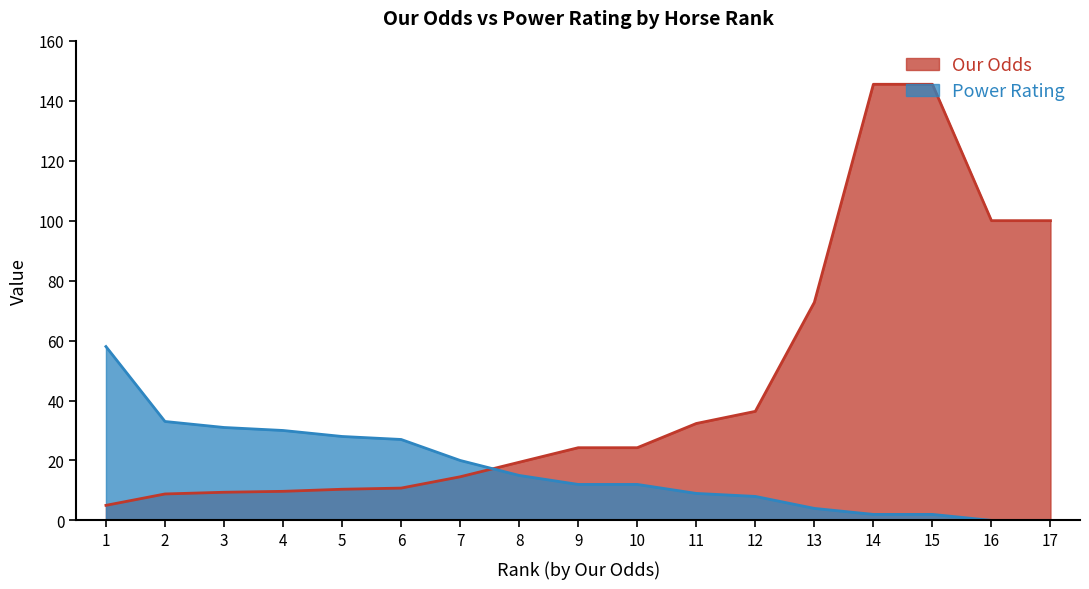

Which series has the largest total across all categories?

Our Odds